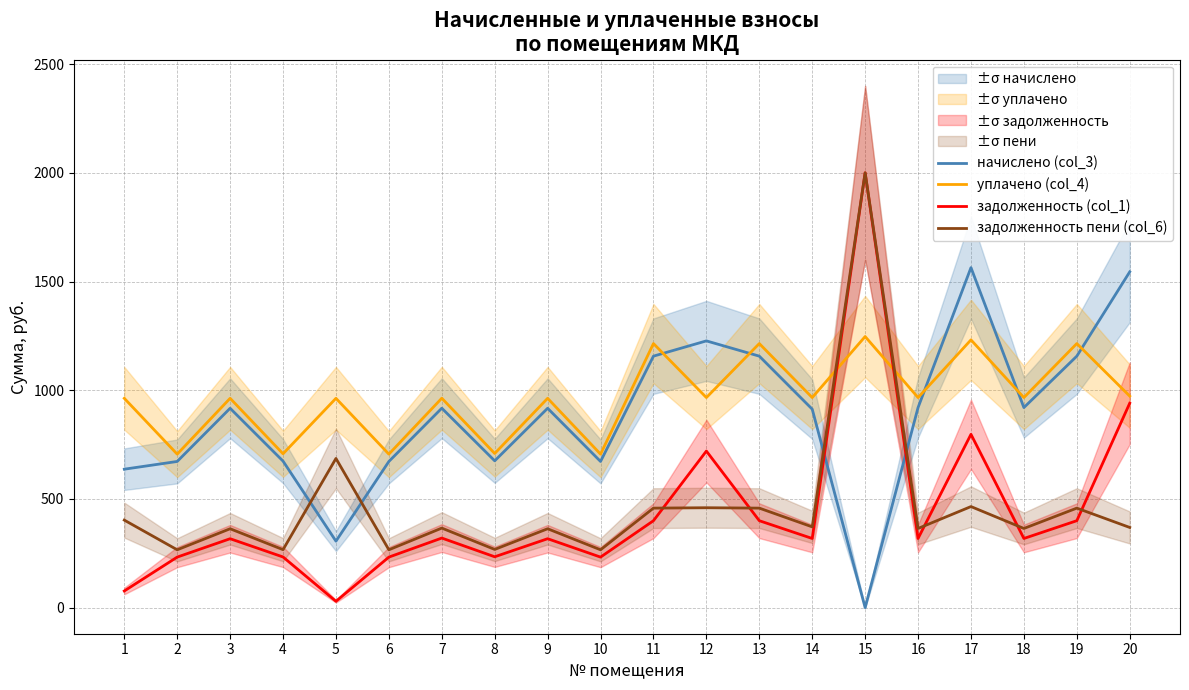

Is it true that задолженность (col_1) equals 366.6 at 8?

False